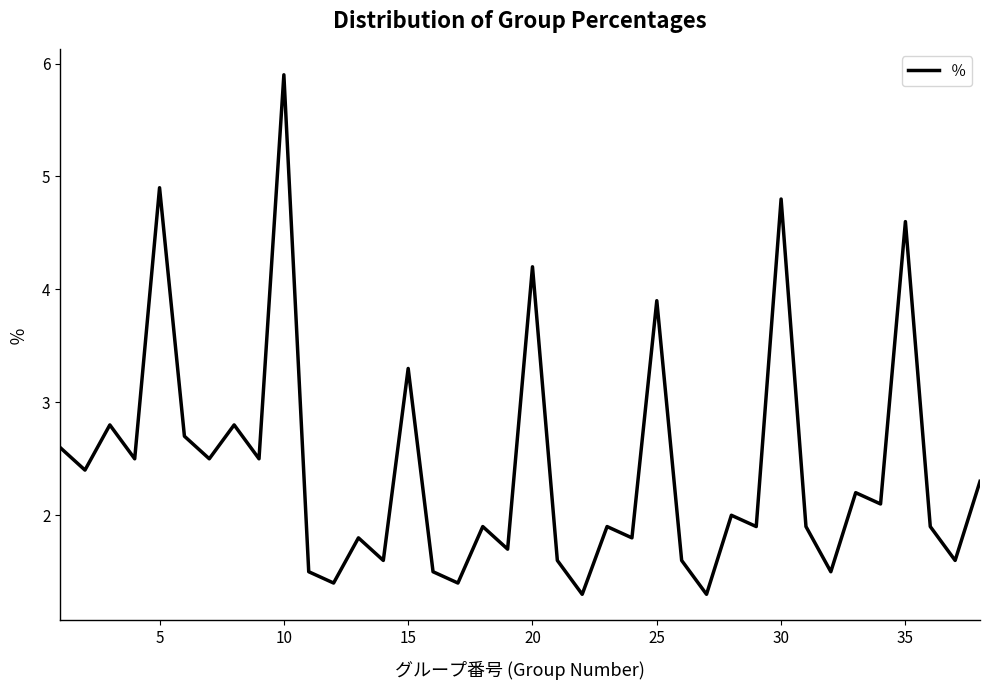

What is the maximum value shown in the chart?

5.9